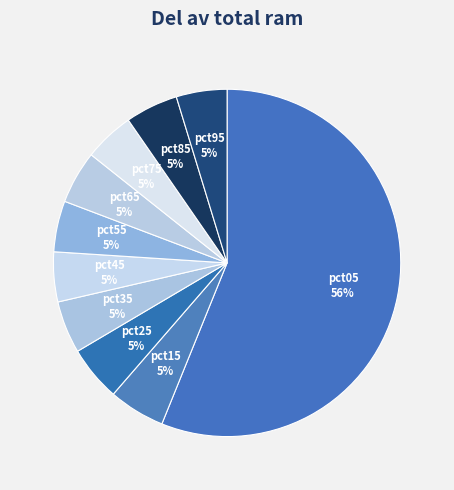

The pct75 slice represents 17% of the pie. True or false?

False